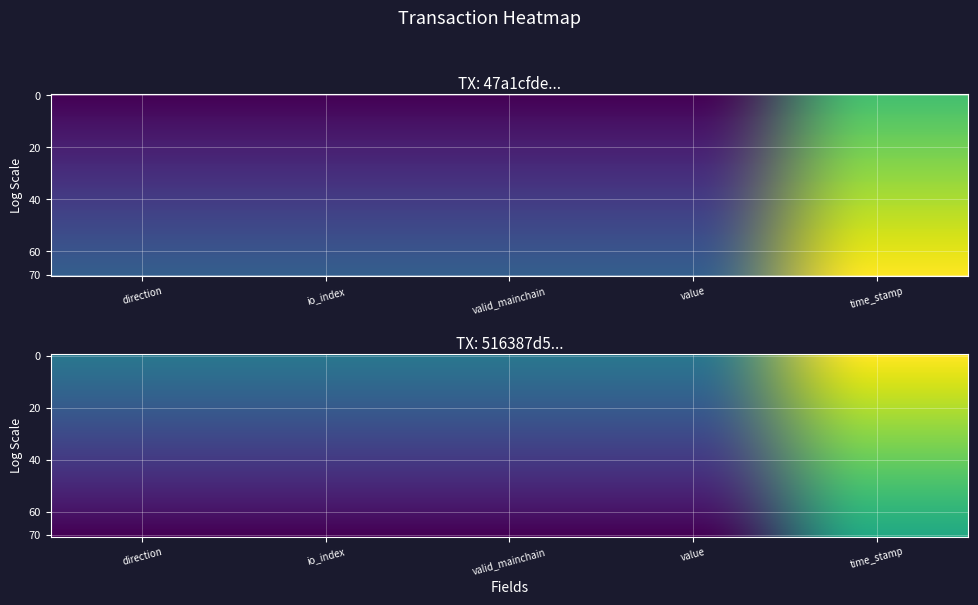

Which series changed the most between direction and valid_mainchain?

47a1cfdeb7880b413389420b402107c57002743